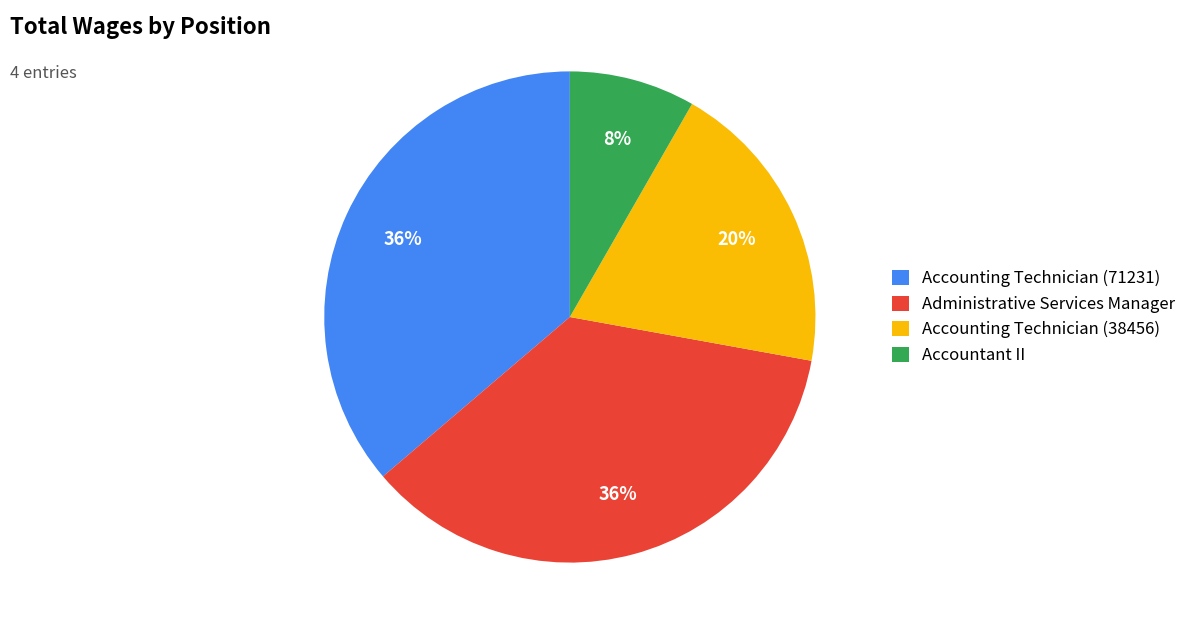

Is it true that Accounting Technician (71231) is 36% of the pie?

True